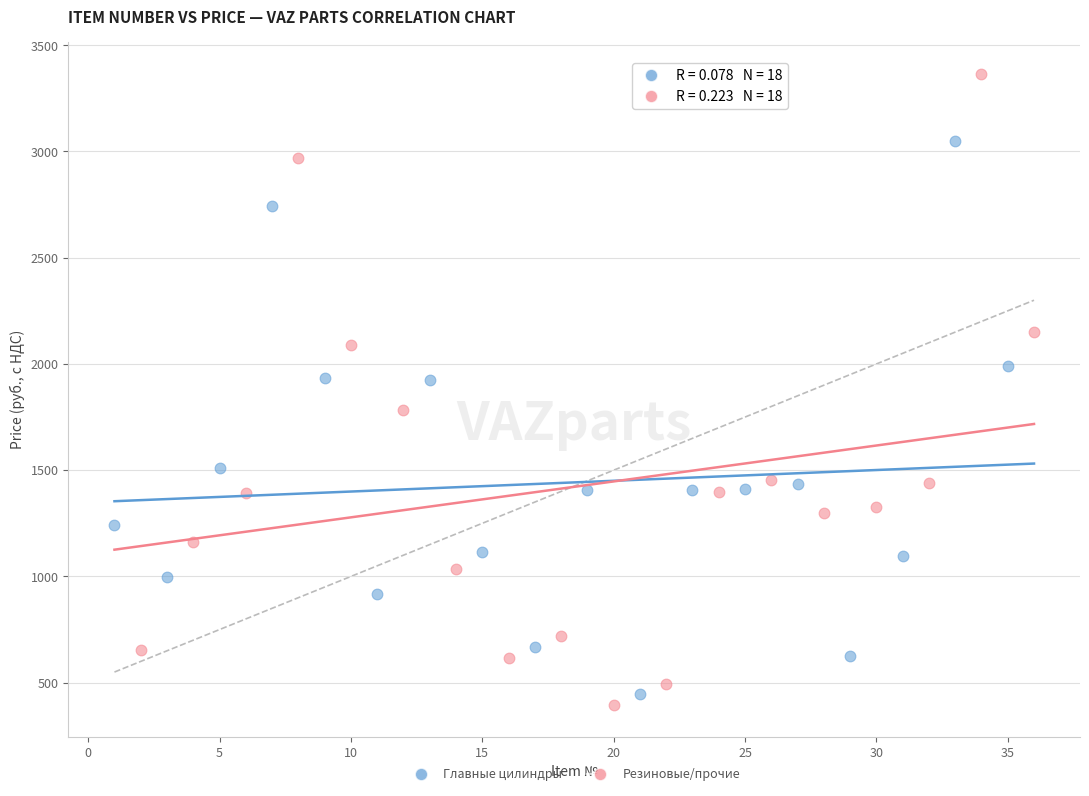

Which series reaches the maximum Y coordinate?

Резиновые/прочие